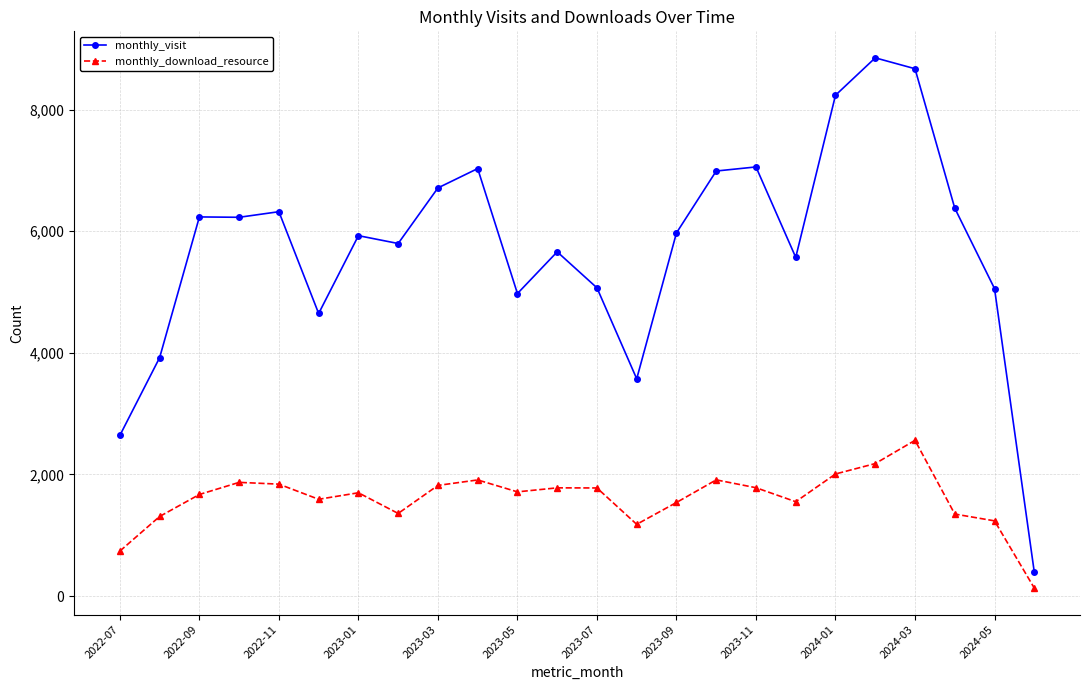

Which series has the widest spread of values?

monthly_visit